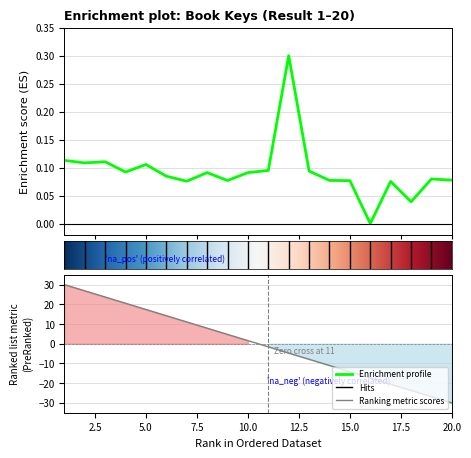

Where is the first local maximum?

3